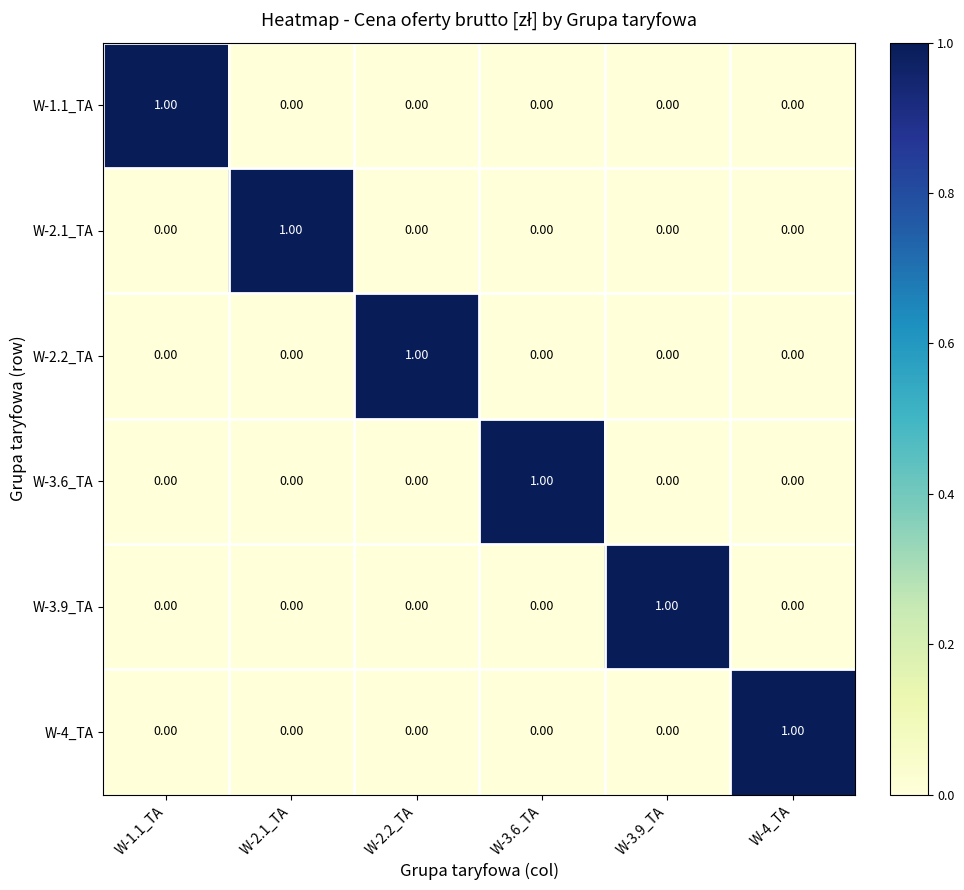

At how many categories does at least one series exceed 0?

6